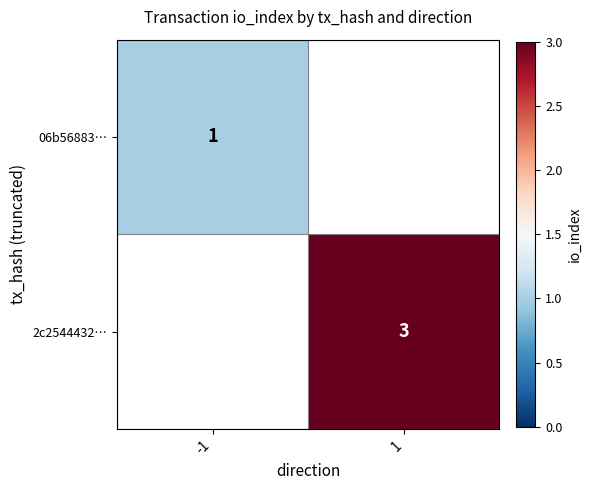

Is it true that 06b56883… equals 1 at -1?

True